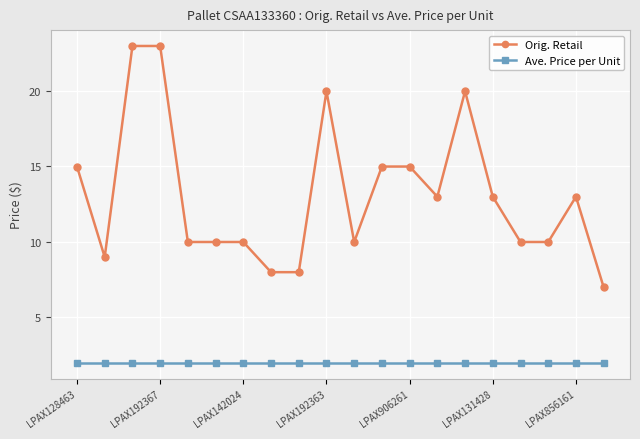

What is the value of the Orig. Retail point at the 5th from the left?

10.0